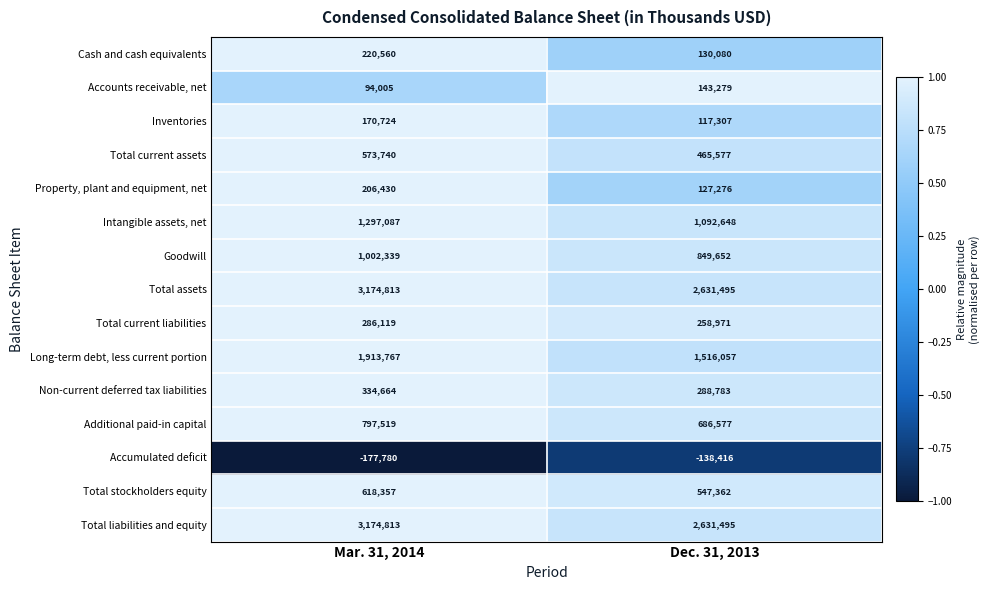

Reading left to right, transcribe all the data shown in this chart.

Cash and cash equivalents: 220560	130080
Accounts receivable, net: 94005	143279
Inventories: 170724	117307
Total current assets: 573740	465577
Property, plant and equipment, net: 206430	127276
Intangible assets, net: 1297087	1092648
Goodwill: 1002339	849652
Total assets: 3174813	2631495
Total current liabilities: 286119	258971
Long-term debt, less current portion: 1913767	1516057
Non-current deferred tax liabilities: 334664	288783
Additional paid-in capital: 797519	686577
Accumulated deficit: -177780	-138416
Total stockholders equity: 618357	547362
Total liabilities and equity: 3174813	2631495